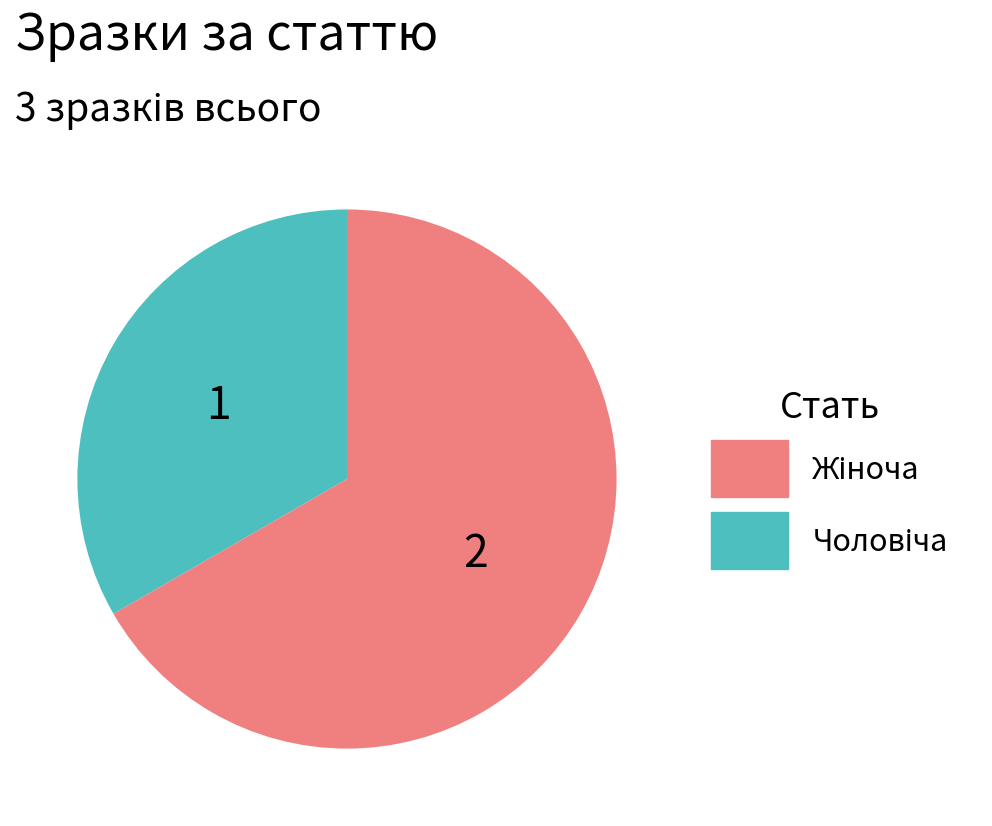

Is there a majority slice in this chart?

Yes